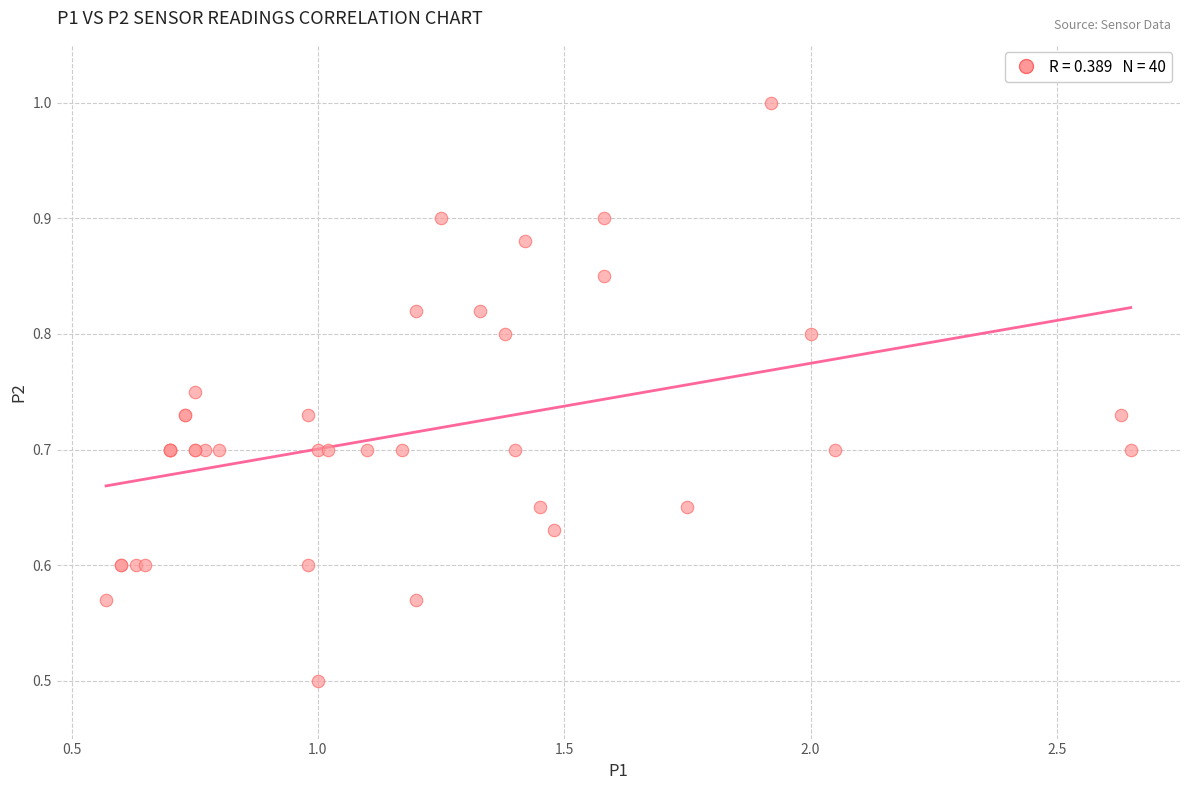

What Y value in the scatter plot is closest to 0?

0.5